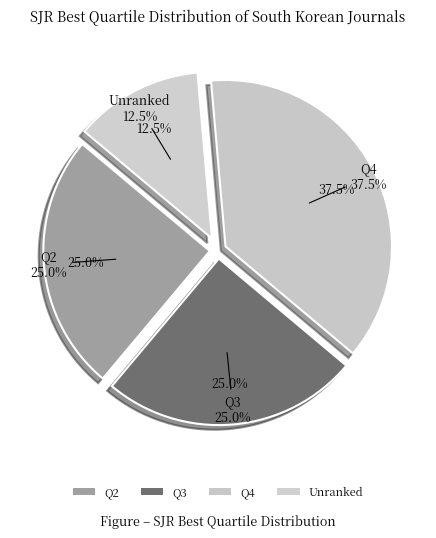

What is the largest slice in the pie chart?

Q4